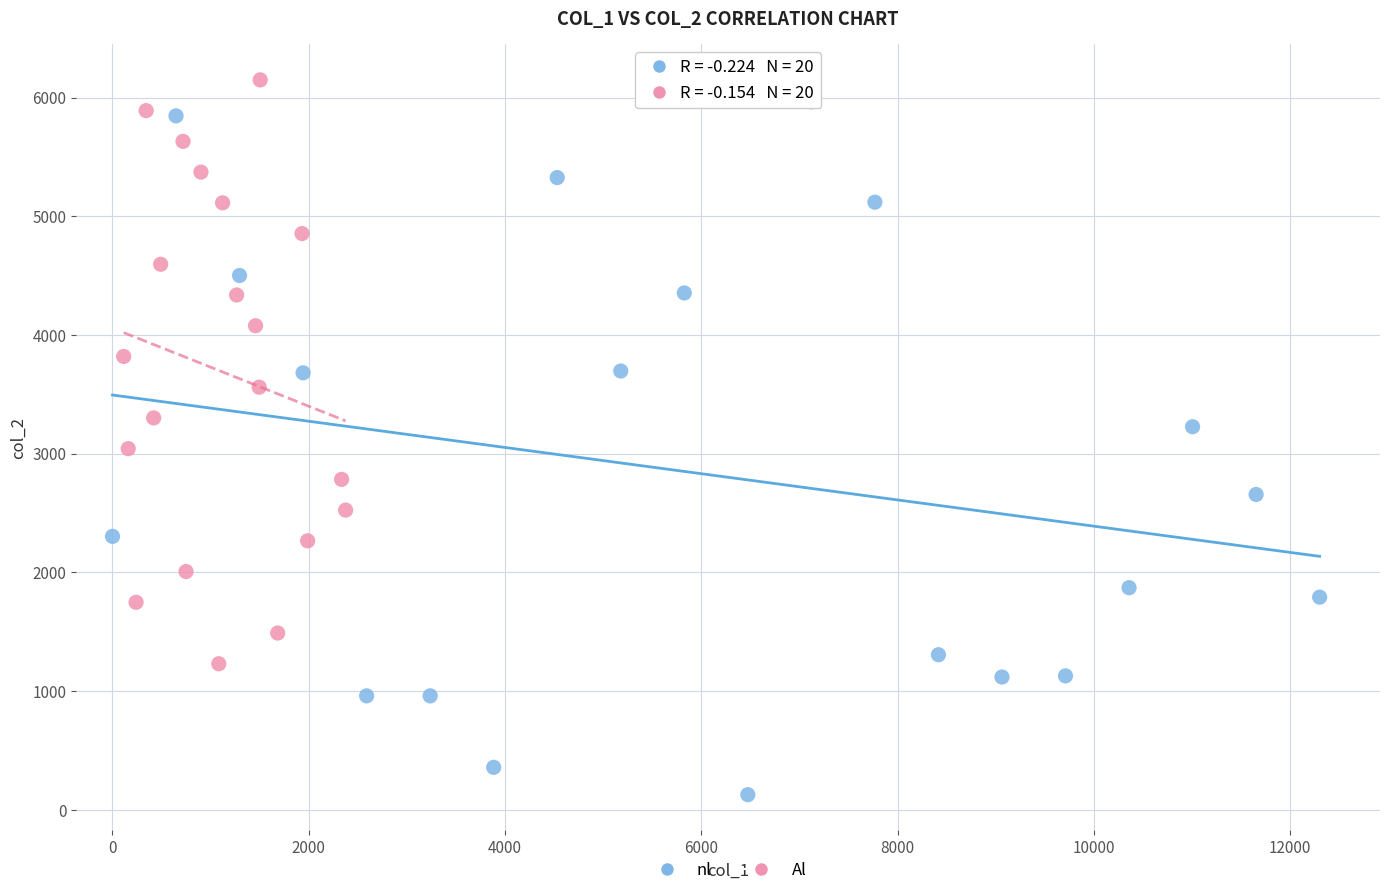

Which series has the largest Y range (max minus min)?

nl